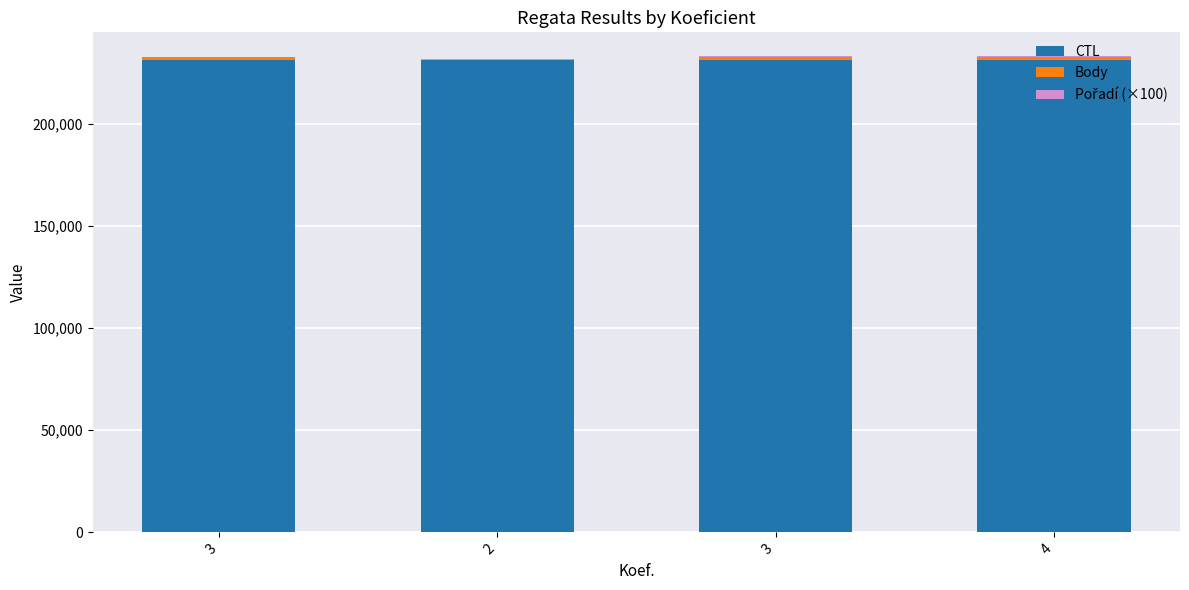

The CTL series shows 231627 at 3. True or false?

True